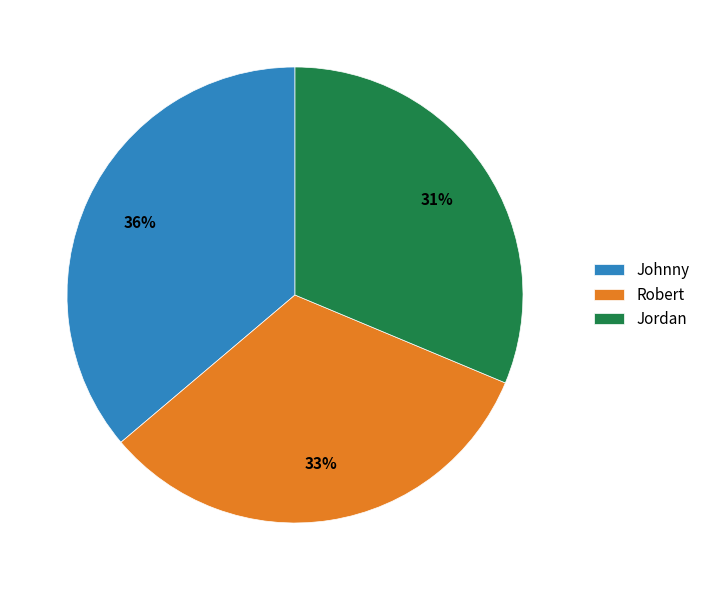

To the nearest percent, what is the average slice percentage?

33%